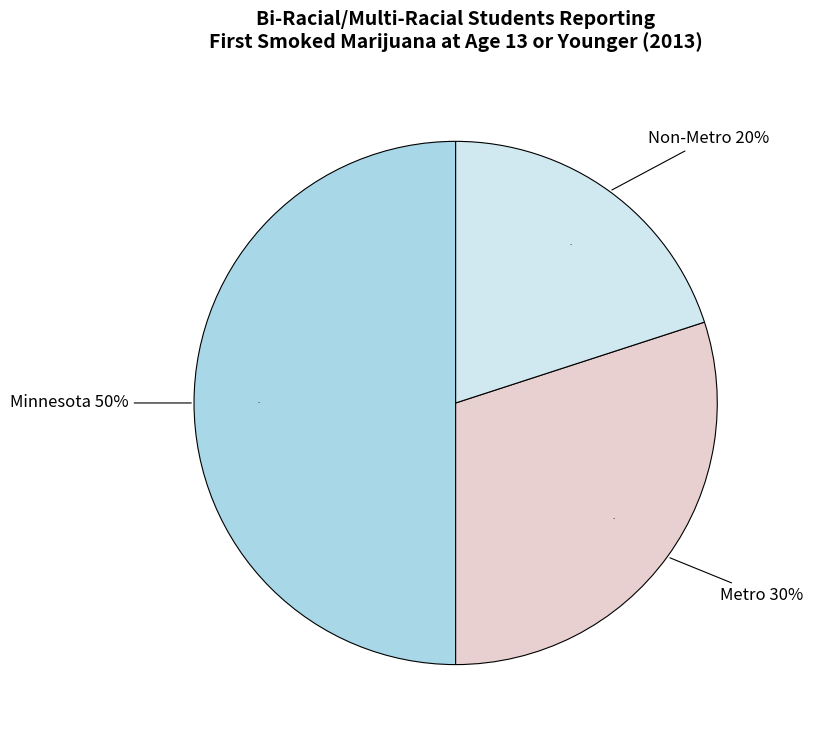

Count the number of slices in the pie.

3